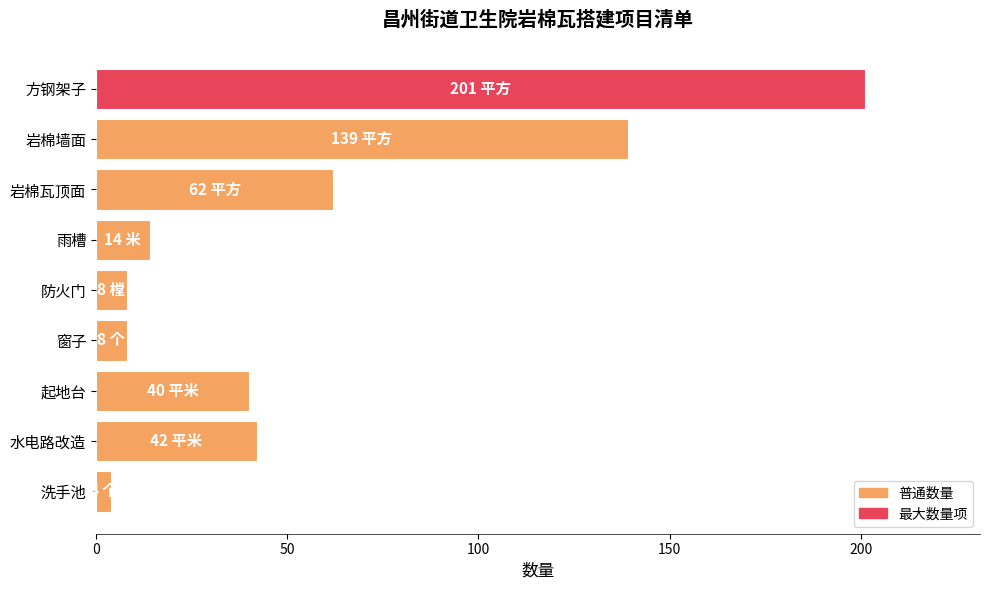

What is the sum of all values?

518